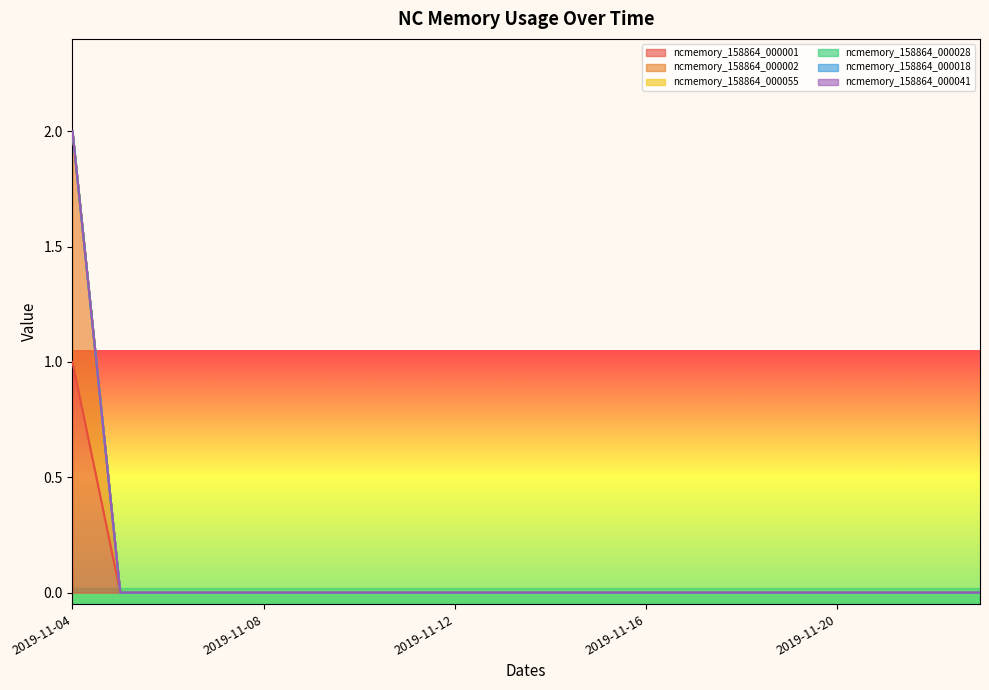

Which has a higher value, 2019-11-19 or 2019-11-08?

2019-11-19